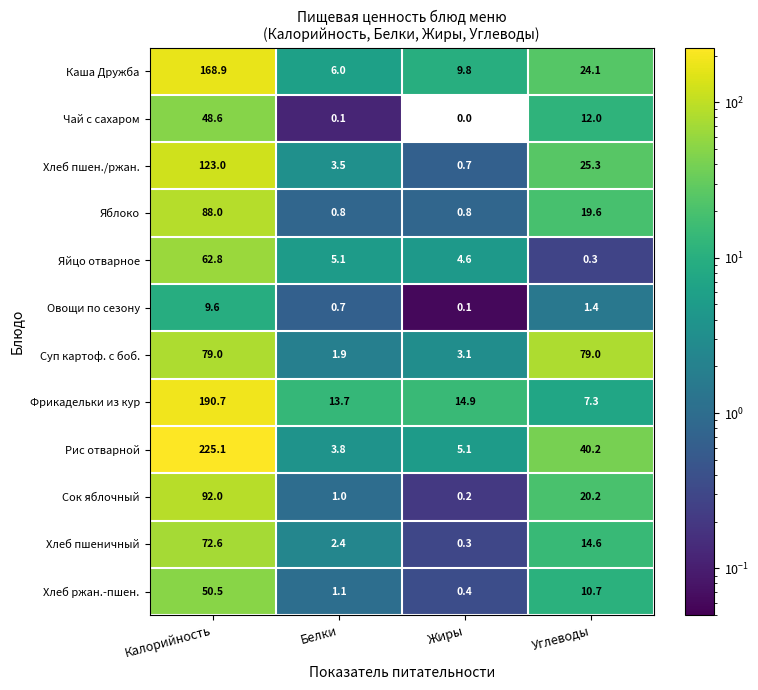

Rank the series at Белки from highest to lowest value.

Фрикадельки из кур, Каша Дружба, Яйцо отварное, Рис отварной, Хлеб пшен./ржан., Хлеб пшеничный, Суп картоф. с боб., Хлеб ржан.-пшен., Сок яблочный, Яблоко, Овощи по сезону, Чай с сахаром